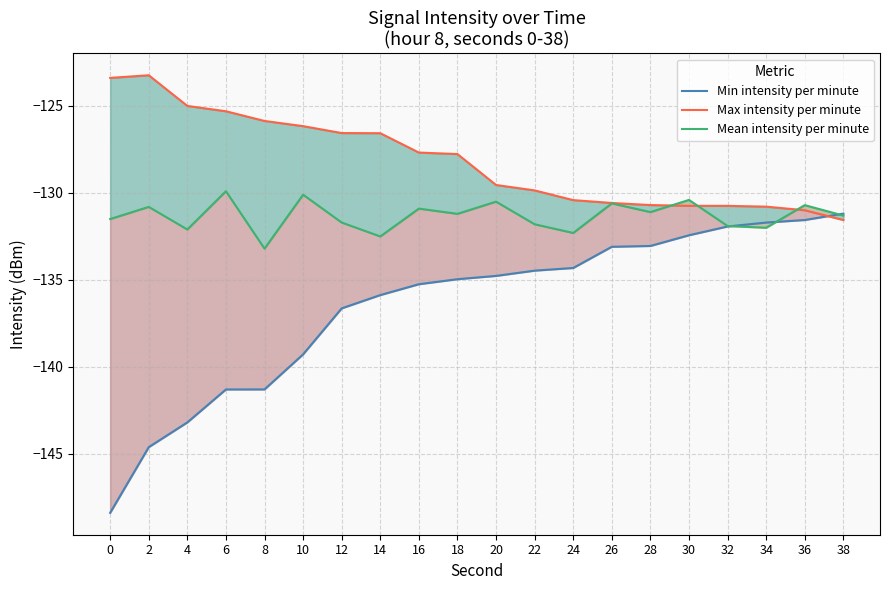

What is the difference between the maximum and second lowest values in the Mean intensity per minute series?

2.6